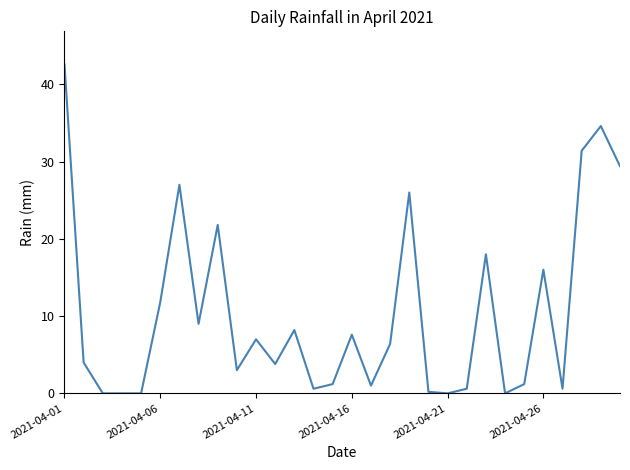

What is the difference between the maximum and minimum values?

42.6